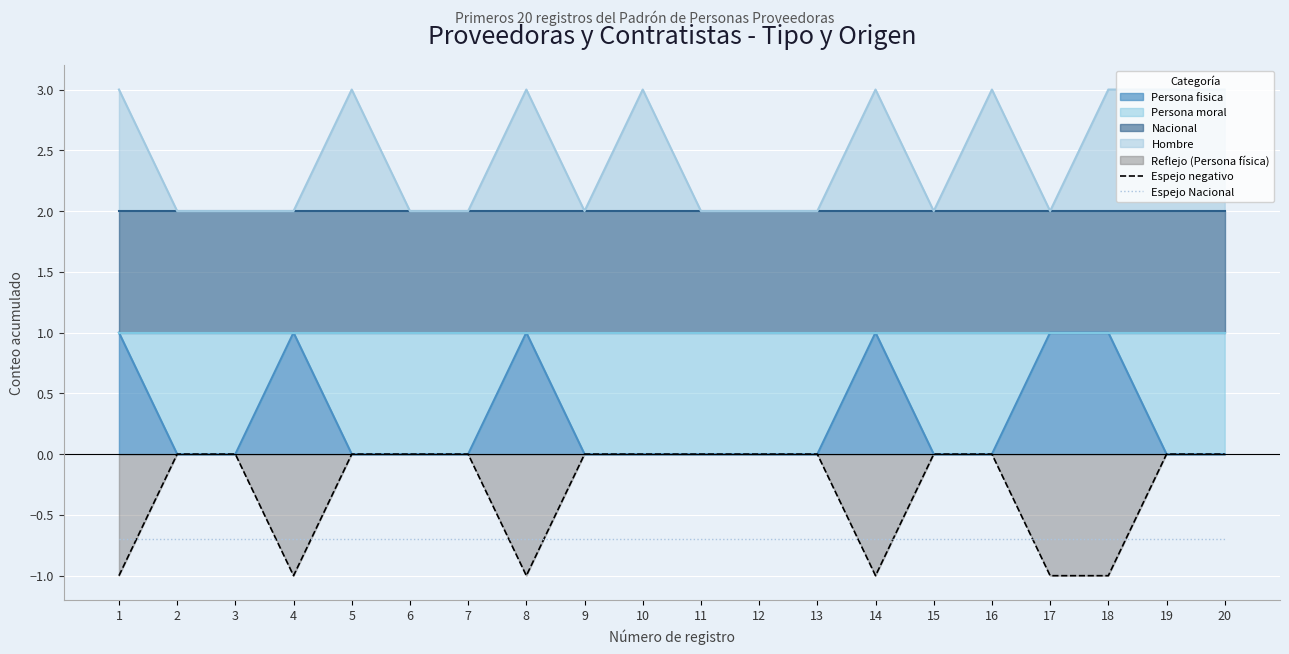

Where is Espejo Nacional nearest to the value 0?

1